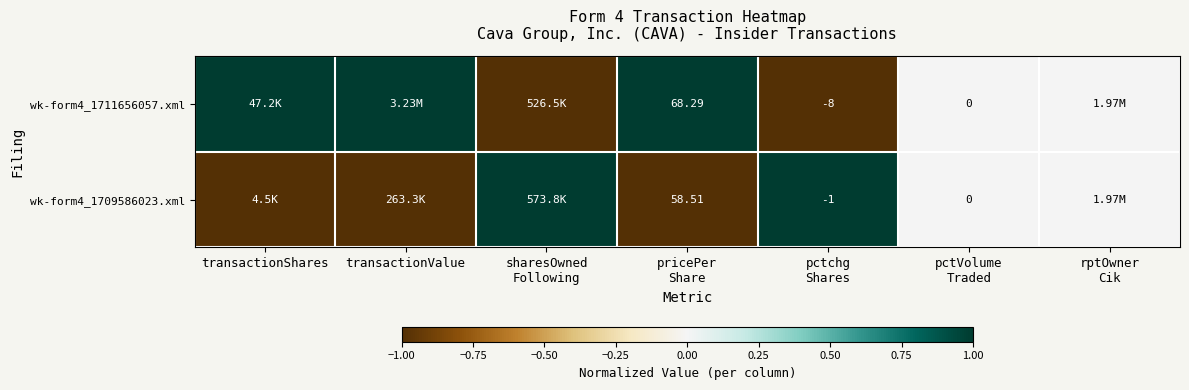

List the labels in order of wk-form4_1709586023.xml value, largest first.

sharesOwned Following, pctchg Shares, pctVolume Traded, rptOwner Cik, transactionShares, transactionValue, pricePer Share